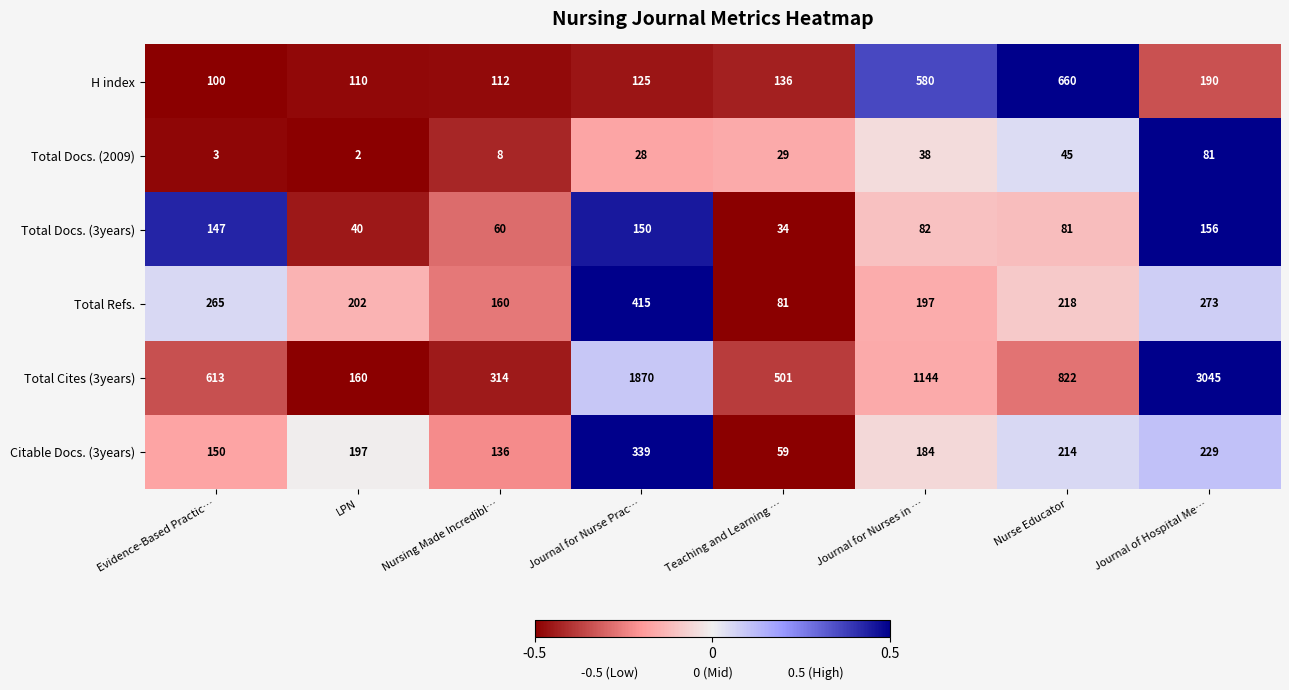

At which category is the sum across all series the highest?

Journal of Hospital Me…